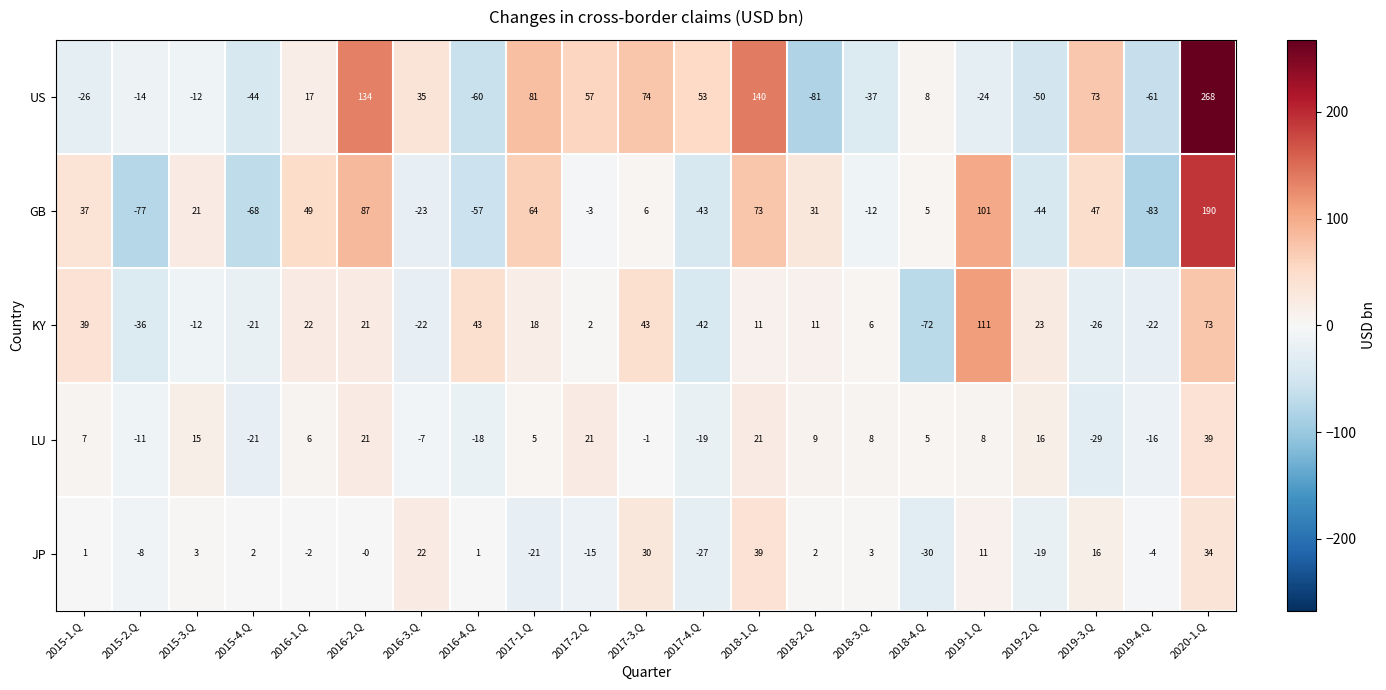

What is the total value across all series at 2020-1.Q?

604